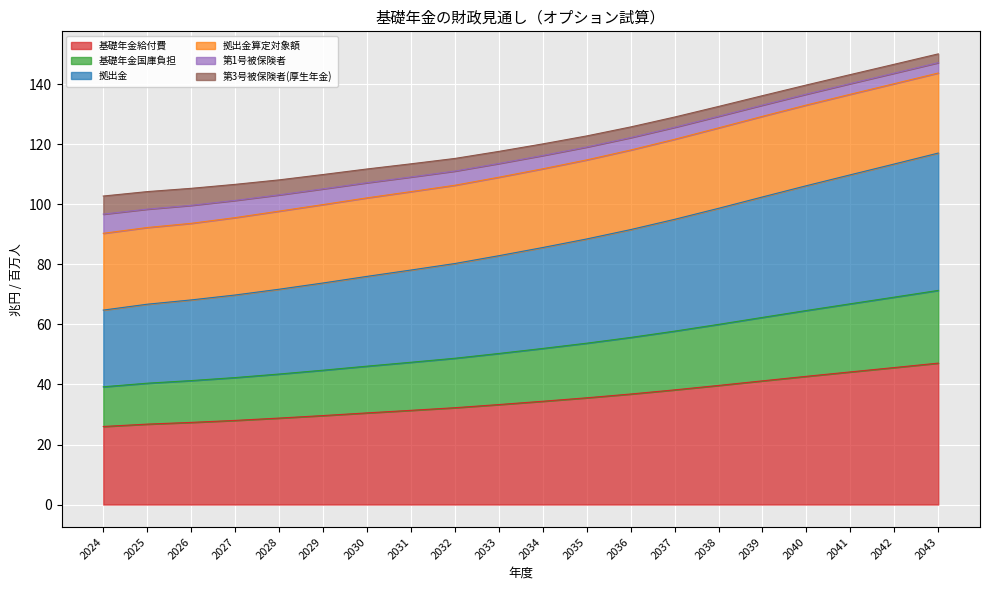

Is the value of 拠出金 at 2041 greater than the value of 基礎年金給付費 at 2028?

Yes